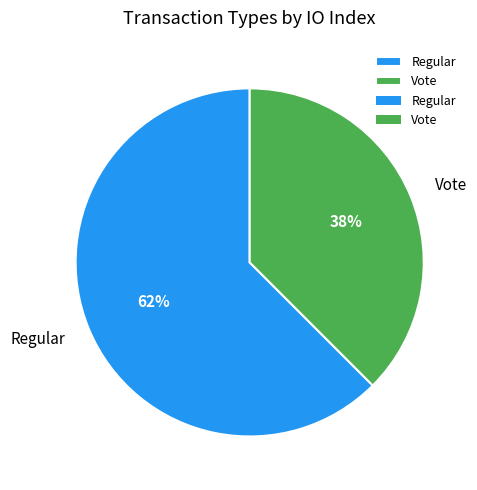

Count the number of slices in the pie.

2